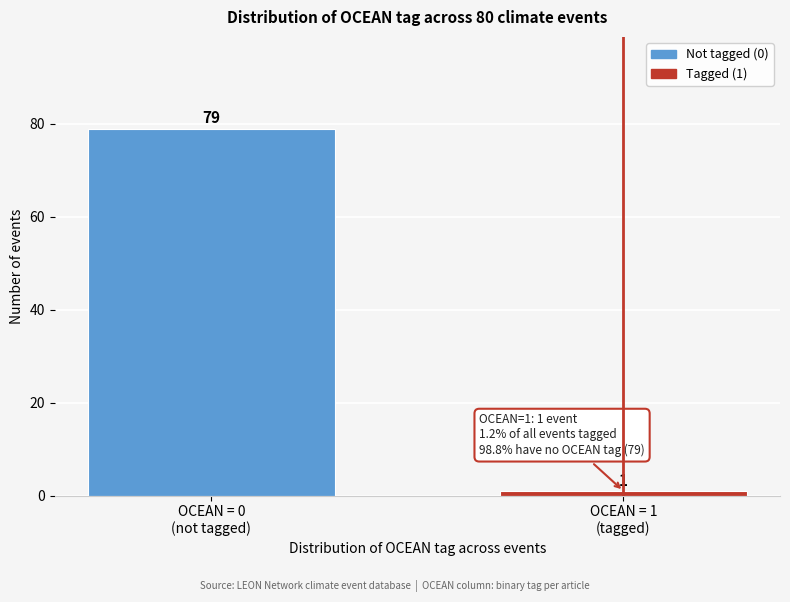

Reading left to right, extract all data points from this chart.

79	1